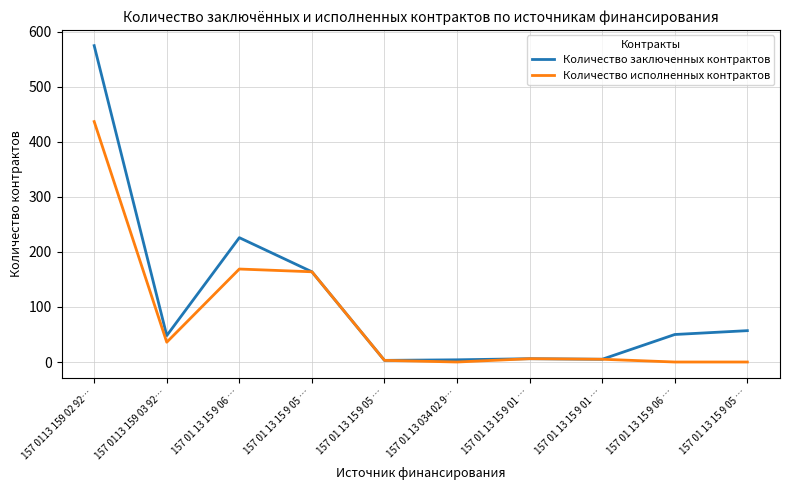

Which category has the lowest value across all series?

157 01 13 034 02 9…